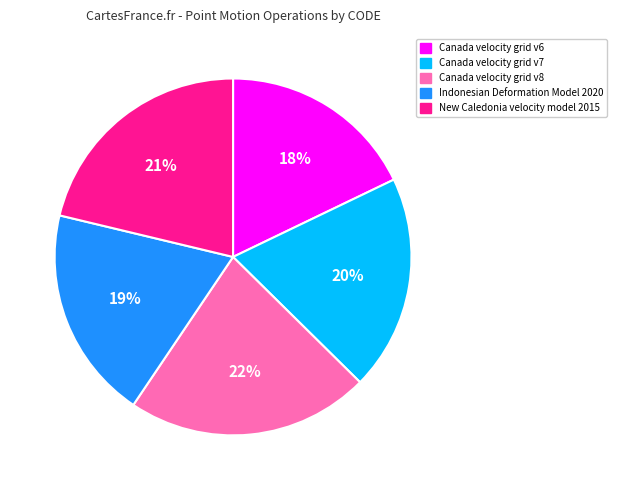

To the nearest percent, what is the combined percentage of Canada velocity grid v6 and New Caledonia velocity model 2015?

39%